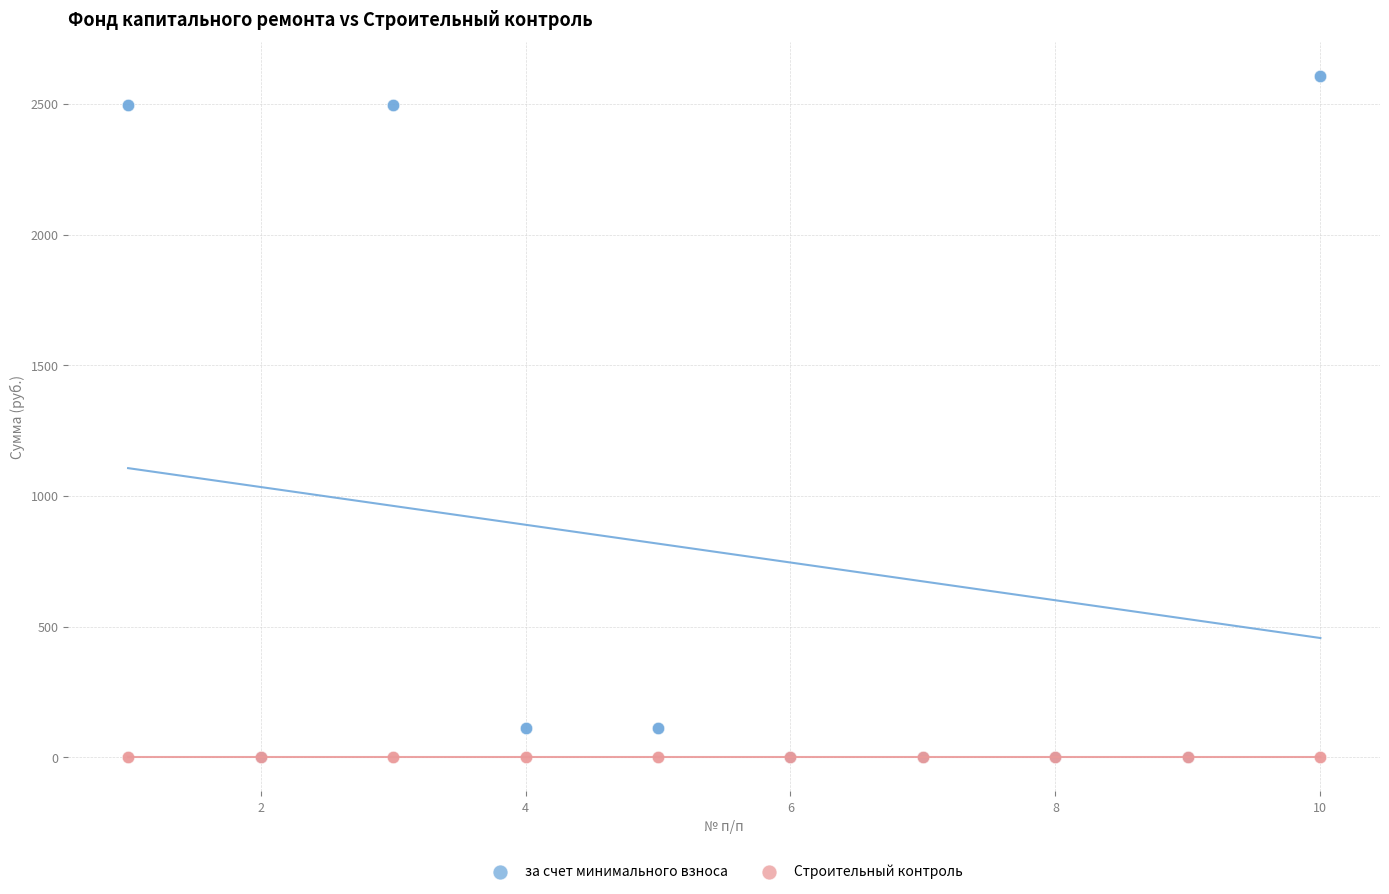

Which series reaches the maximum Y coordinate?

за счет минимального взноса